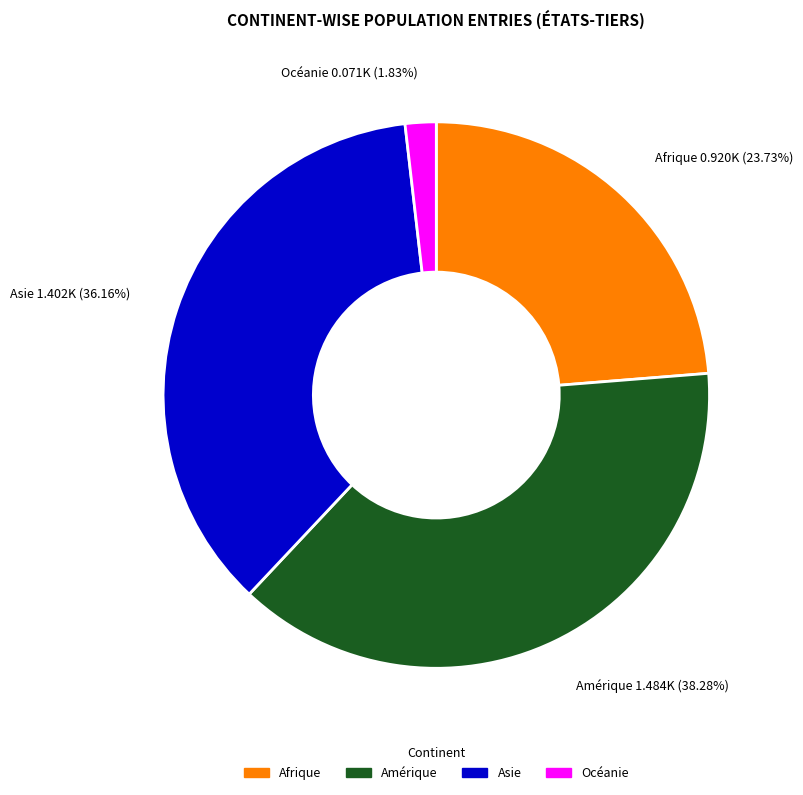

Count the number of slices in the pie.

4